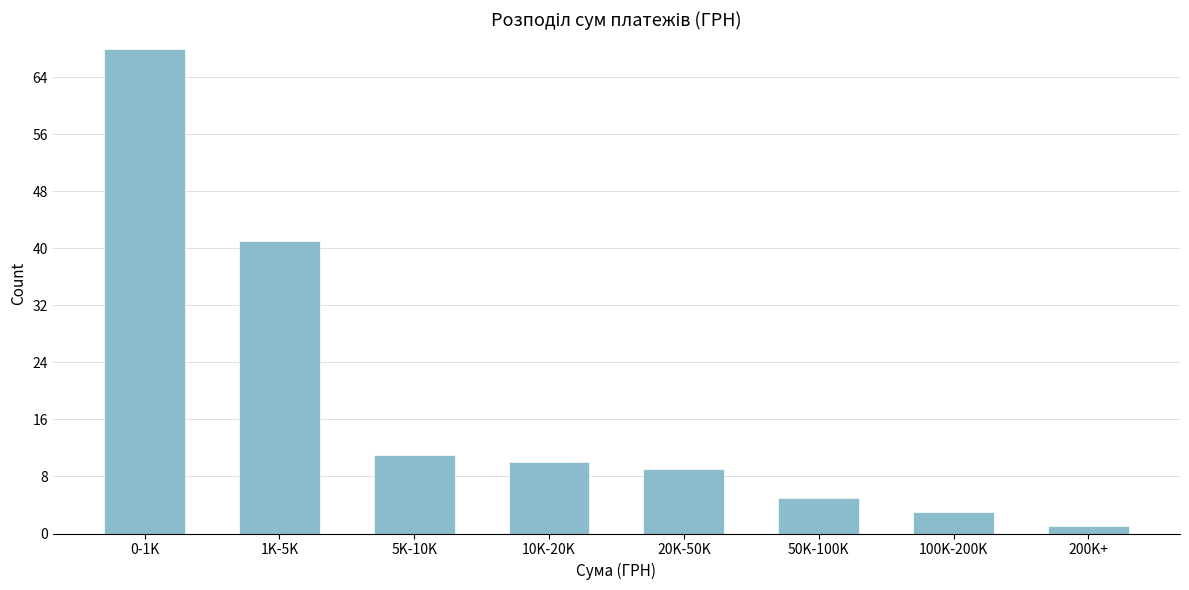

Reading left to right, what are all the values shown in this chart?

68	41	11	10	9	5	3	1